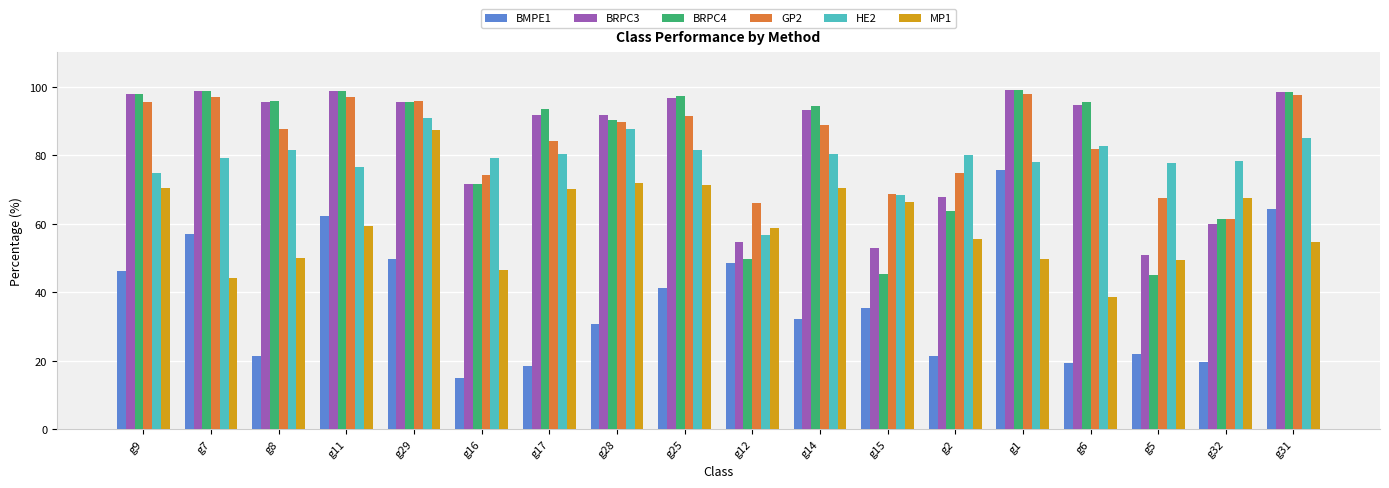

How many data points in BRPC4 are above 95?

9